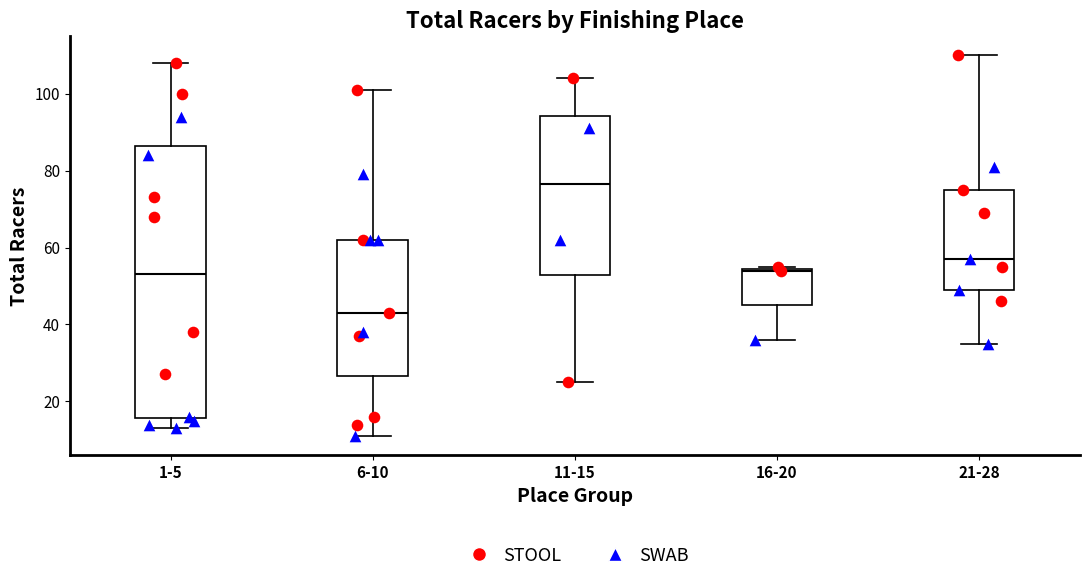

Which box is the tallest, from its lower edge to its upper edge?

1-5